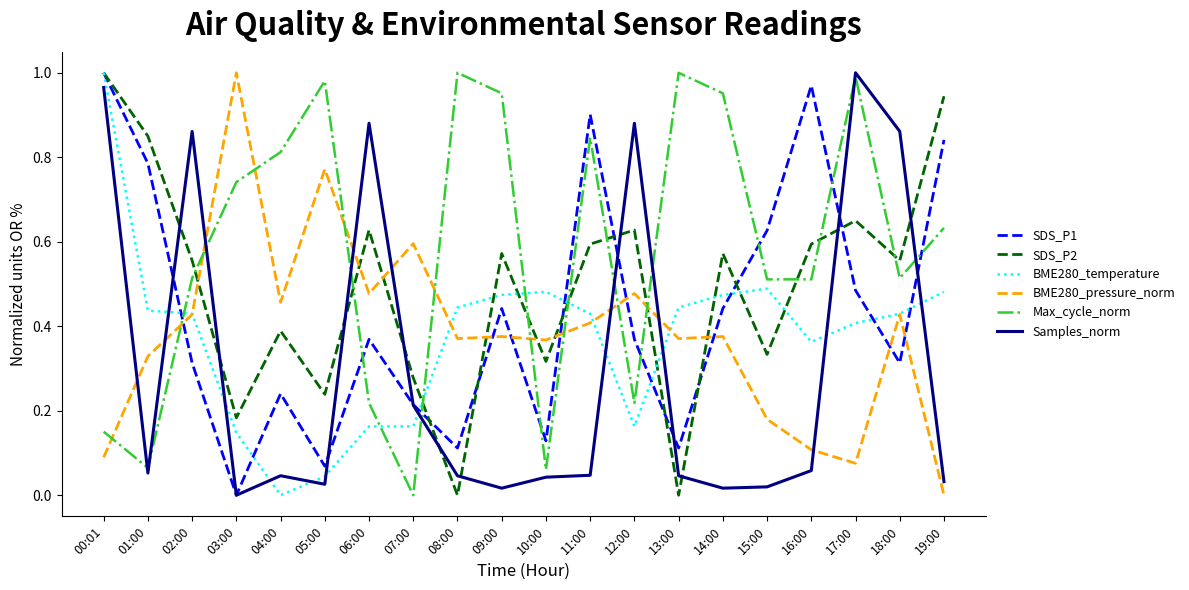

How many times do SDS_P1 and BME280_pressure_norm cross each other?

8